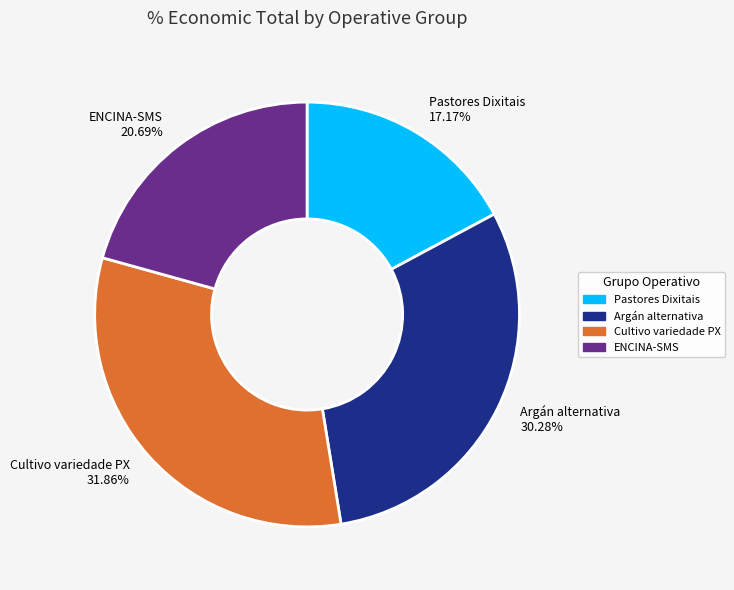

How much of the chart is everything except Pastores Dixitais?

82.8%